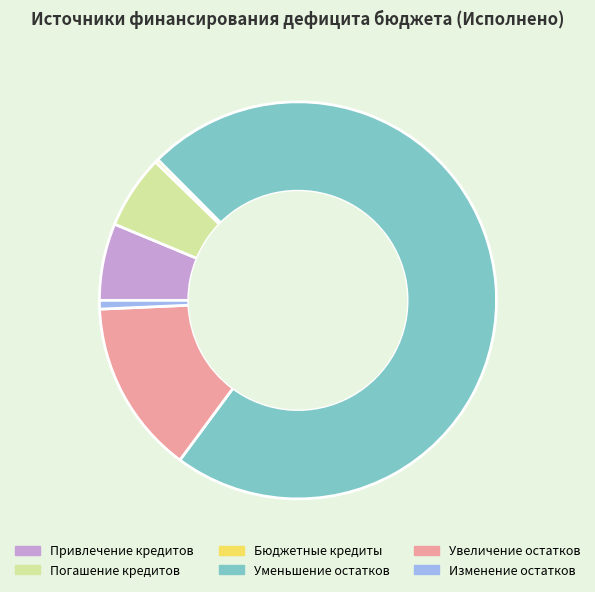

Do Погашение кредитов and Привлечение кредитов together represent more than half of the pie?

No